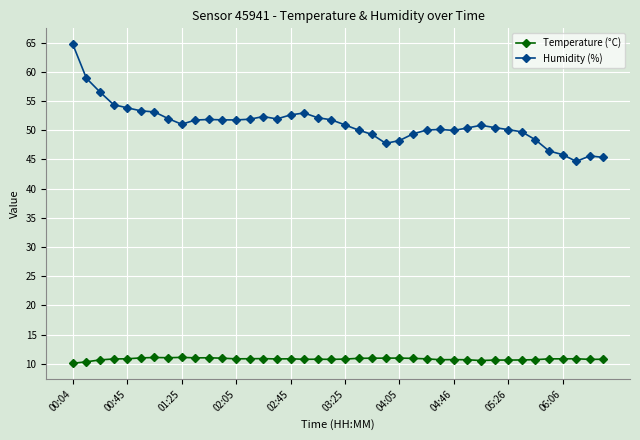

Which series has the largest range (max minus min)?

Humidity (%)